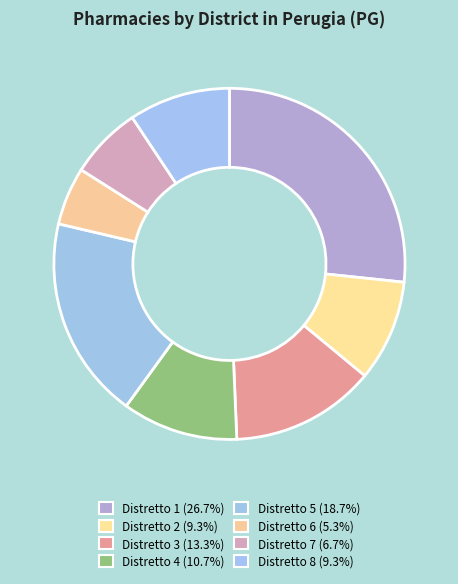

Which has a higher value, Distretto 6 or Distretto 8?

Distretto 8